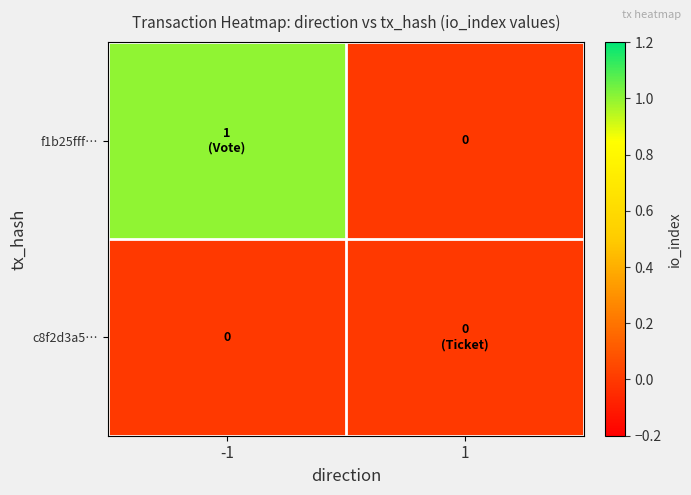

What is the total value across all series at -1?

1